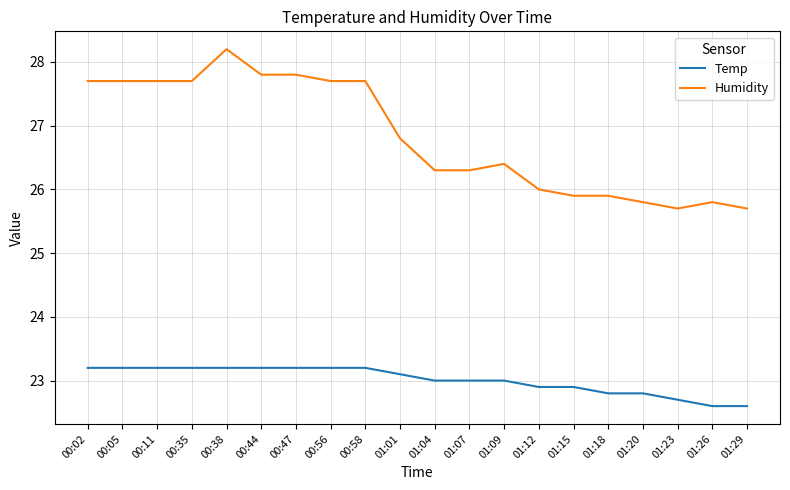

Does the chart have visible grid lines?

Yes